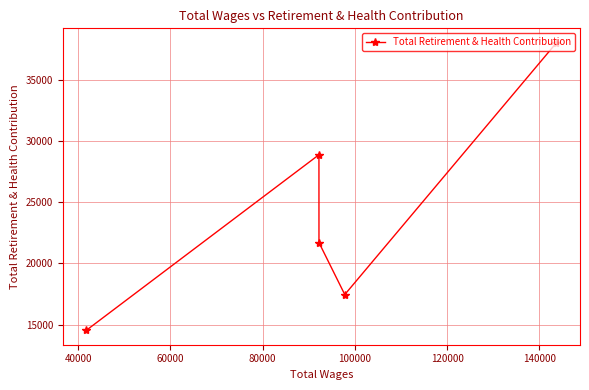

What is the smallest value displayed?

14549